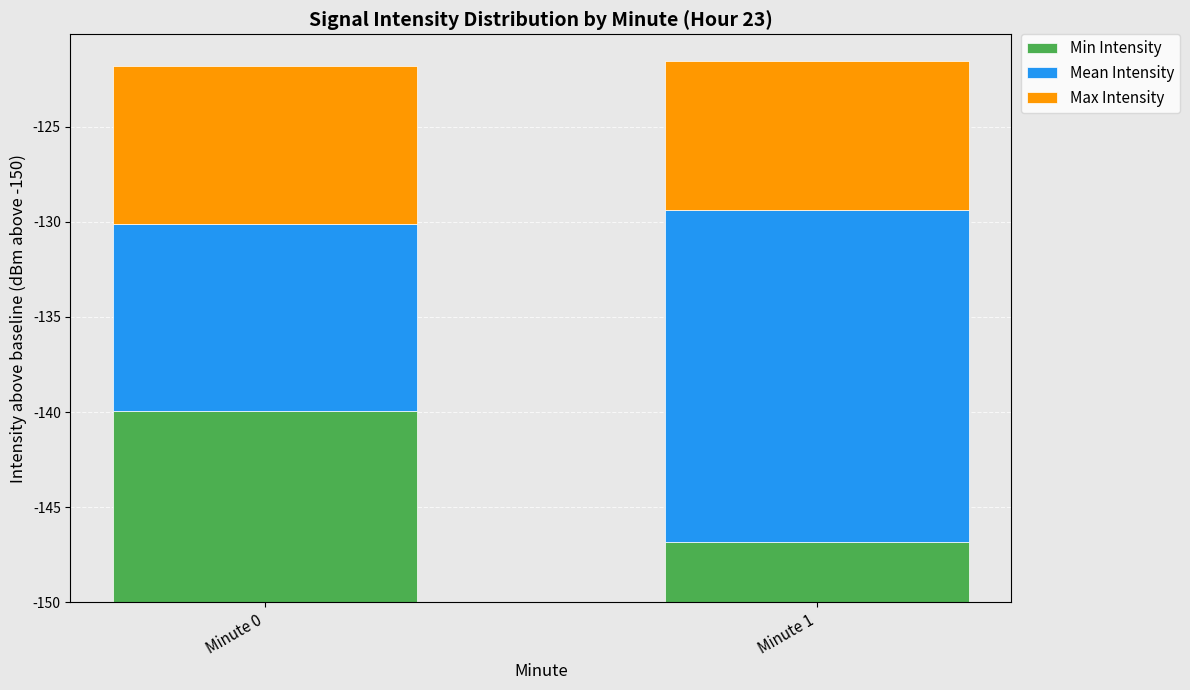

Are the bars horizontal?

No